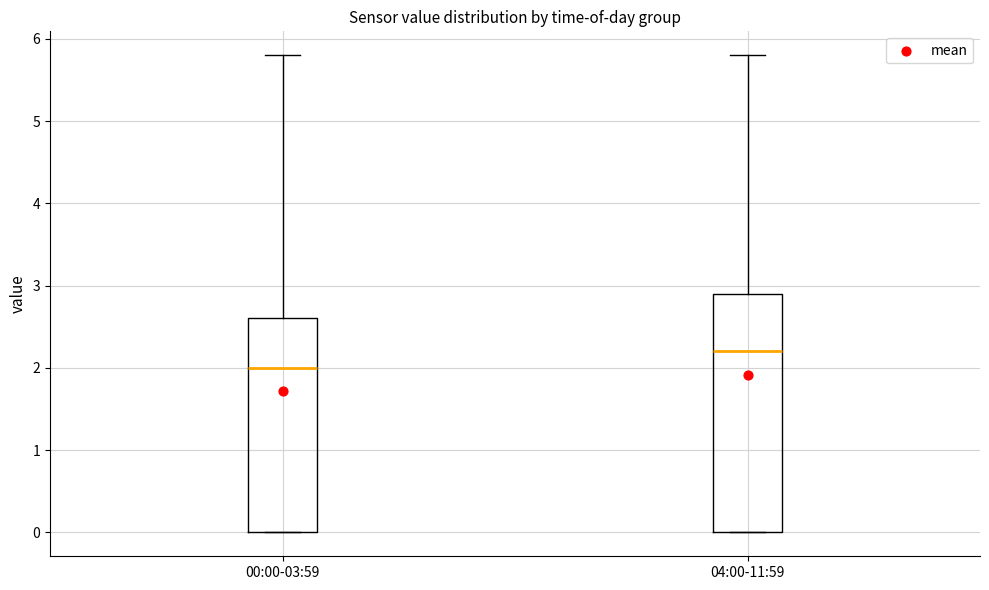

Which box's median line is the highest?

04:00-11:59